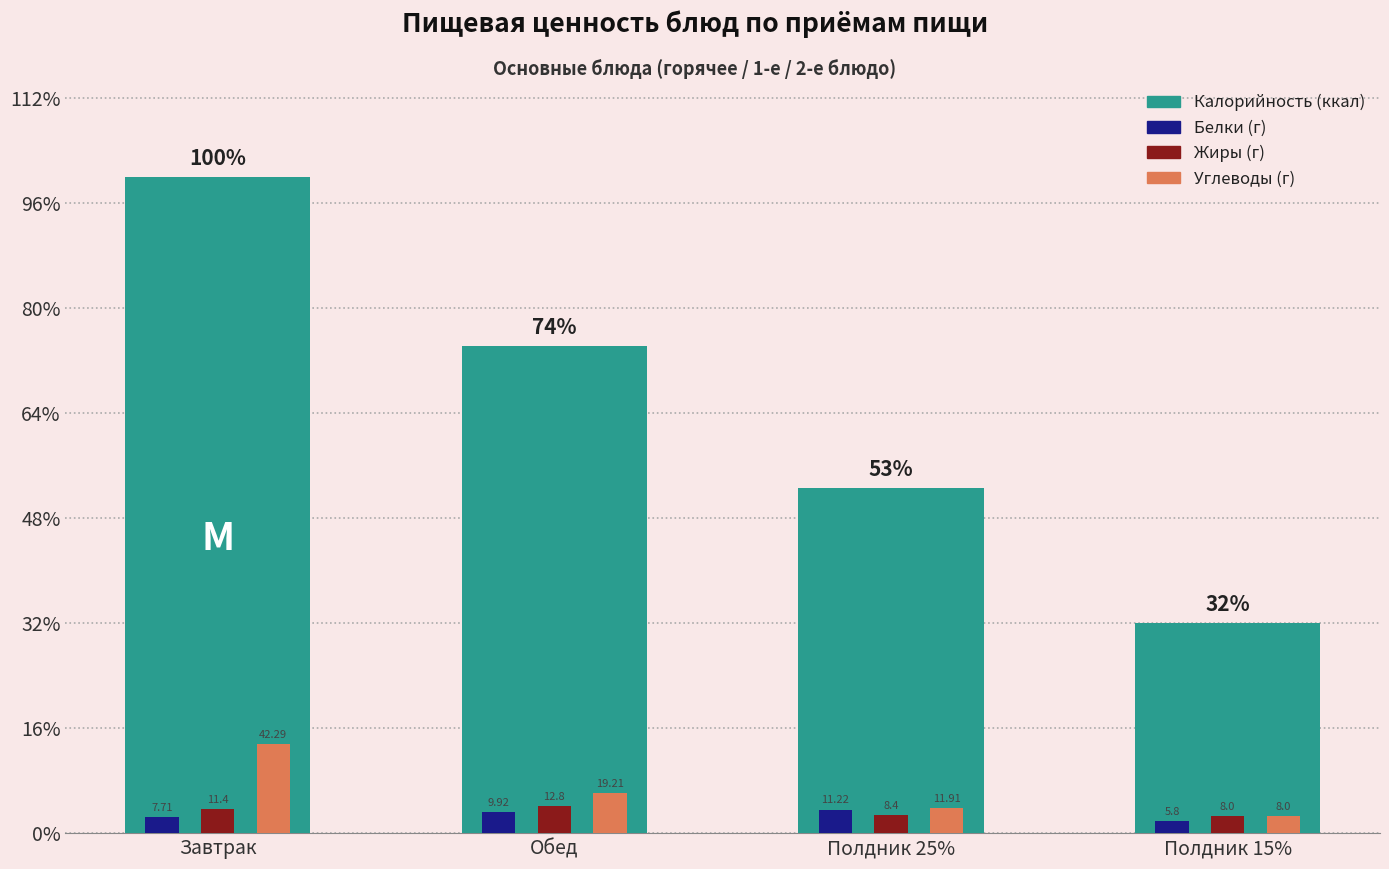

Reading left to right, transcribe all the data shown in this chart.

Калорийность: Завтрак=312.0	Обед=231.7	Полдник 25%=164.0	Полдник 15%=100.0
Белки: Завтрак=7.7	Обед=9.9	Полдник 25%=11.2	Полдник 15%=5.8
Жиры: Завтрак=11.4	Обед=12.8	Полдник 25%=8.4	Полдник 15%=8.0
Углеводы: Завтрак=42.3	Обед=19.2	Полдник 25%=11.9	Полдник 15%=8.0